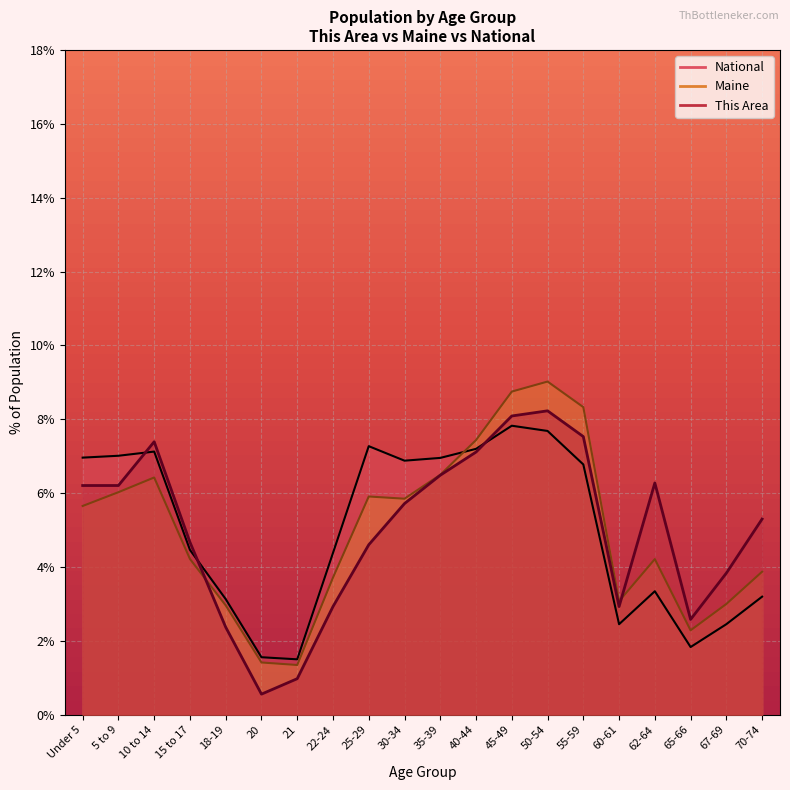

What is the difference between the maximum and minimum values in the Maine series?

7.7